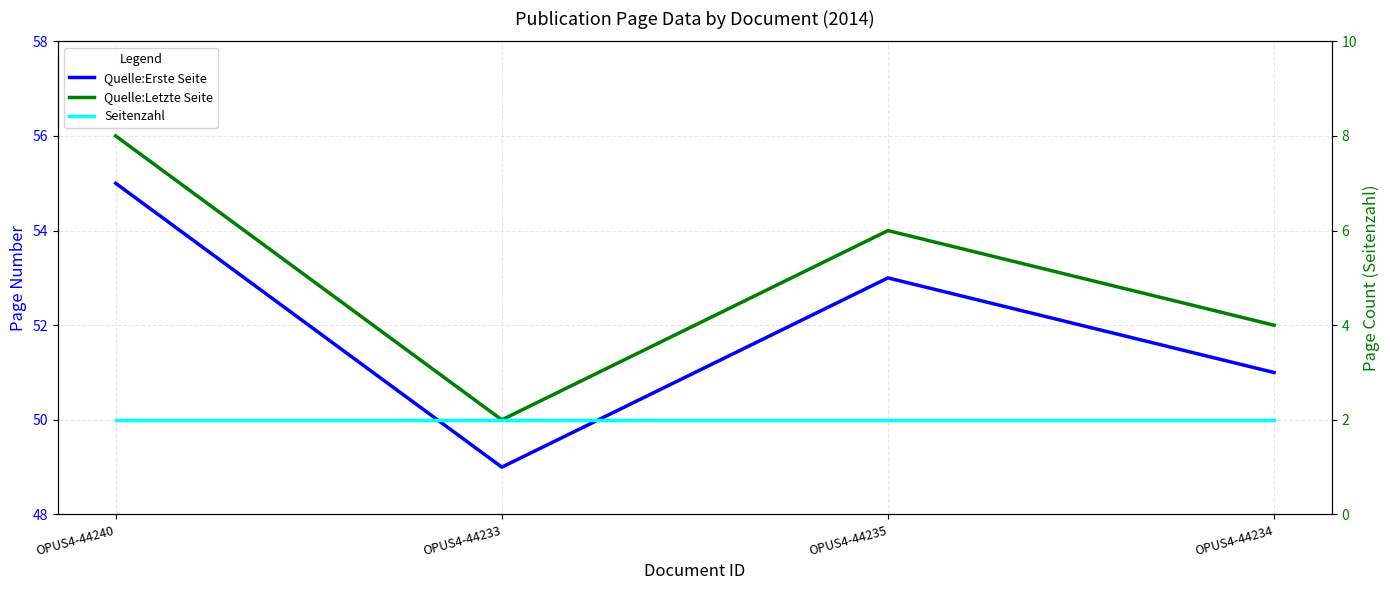

Which series has the largest range (max minus min)?

Quelle:Erste Seite